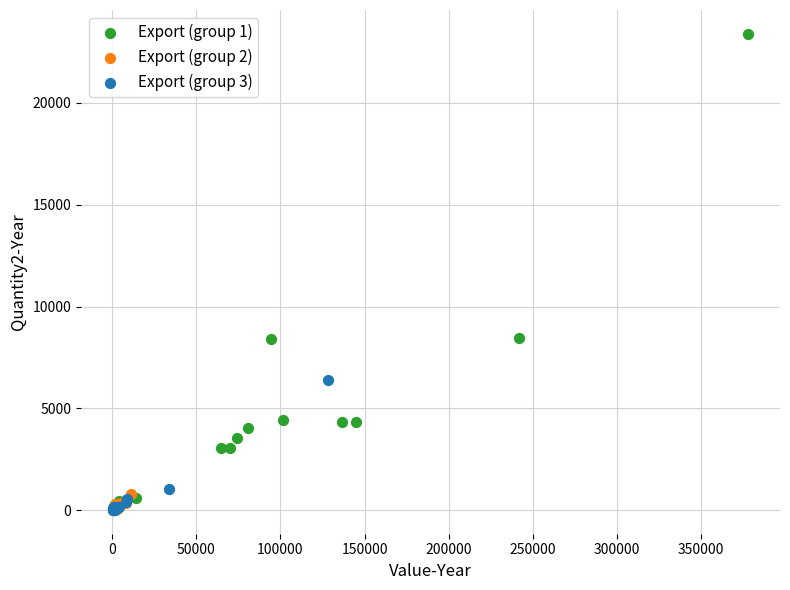

Which series reaches the maximum Y coordinate?

Export (group 1)